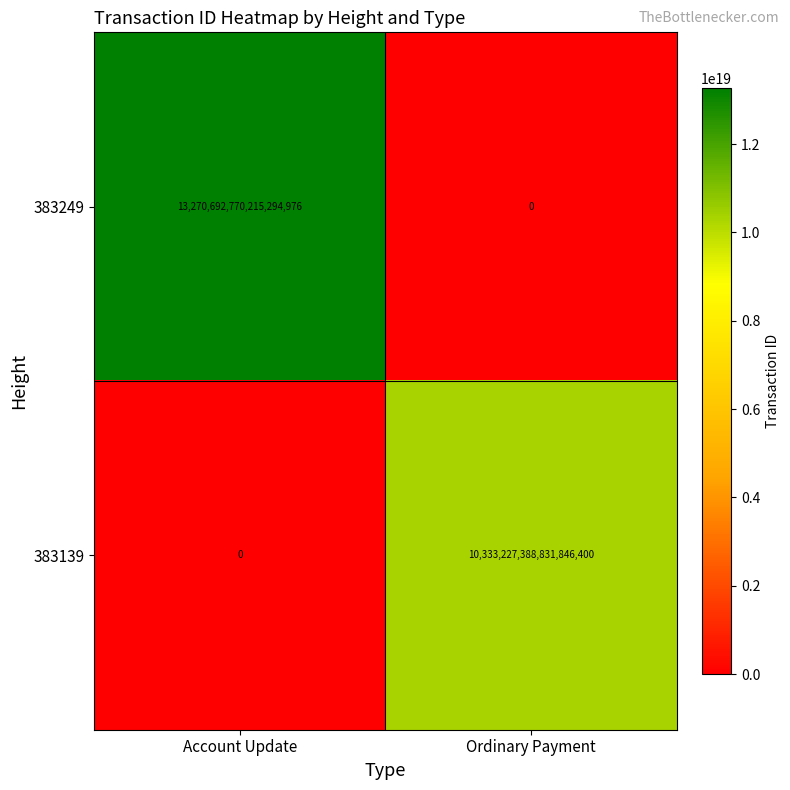

The value of 383249 at Account Update is 17679050847111702528. True or false?

False